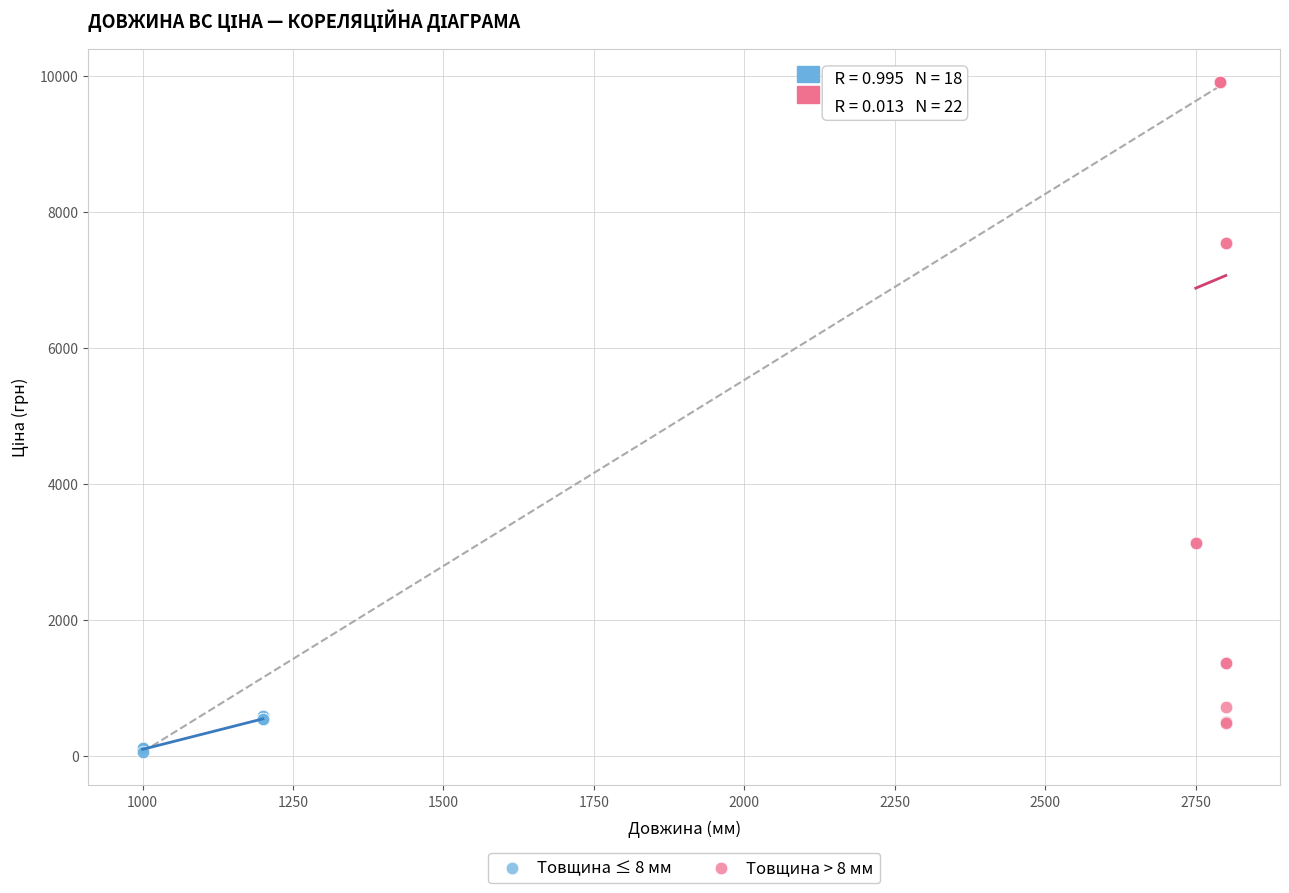

What are all the series names shown in the legend?

Товщина ≤ 8 мм, Товщина > 8 мм